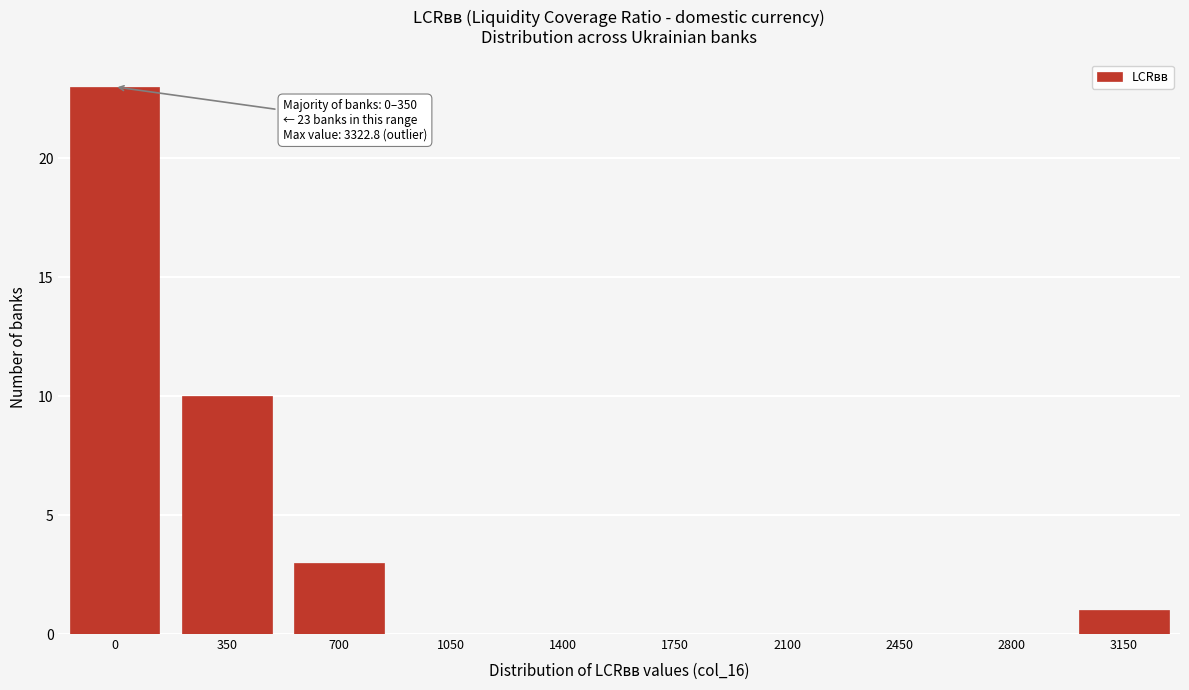

Reading right to left, transcribe all the data shown in this chart.

3150=1	2800=0	2450=0	2100=0	1750=0	1400=0	1050=0	700=3	350=10	0=23